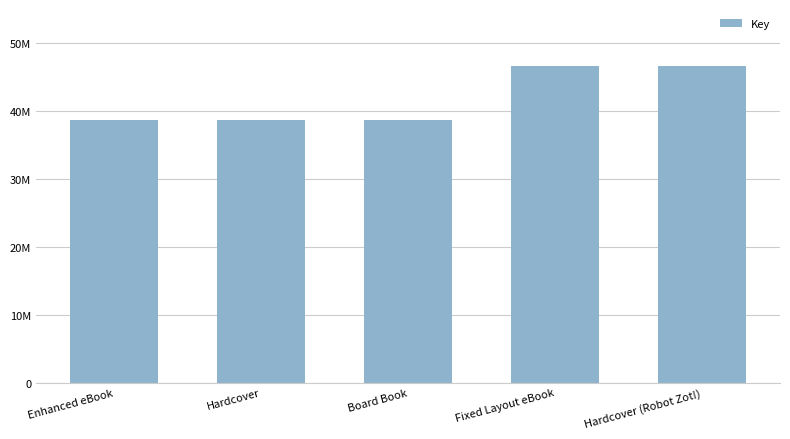

Is it true that the value at Hardcover is 52382747?

False